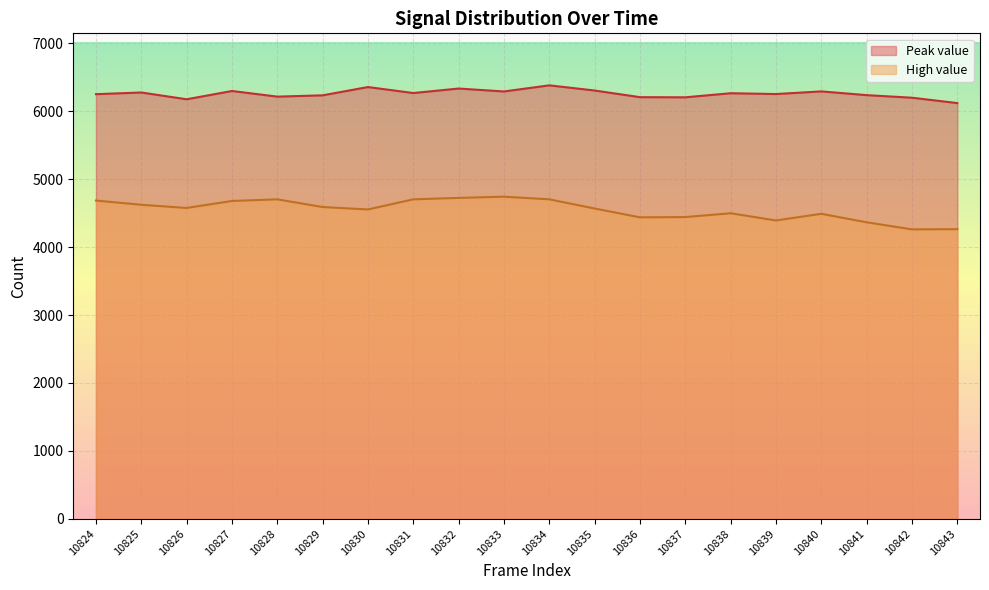

Rank the series at 10826 from highest to lowest value.

Peak value, High value